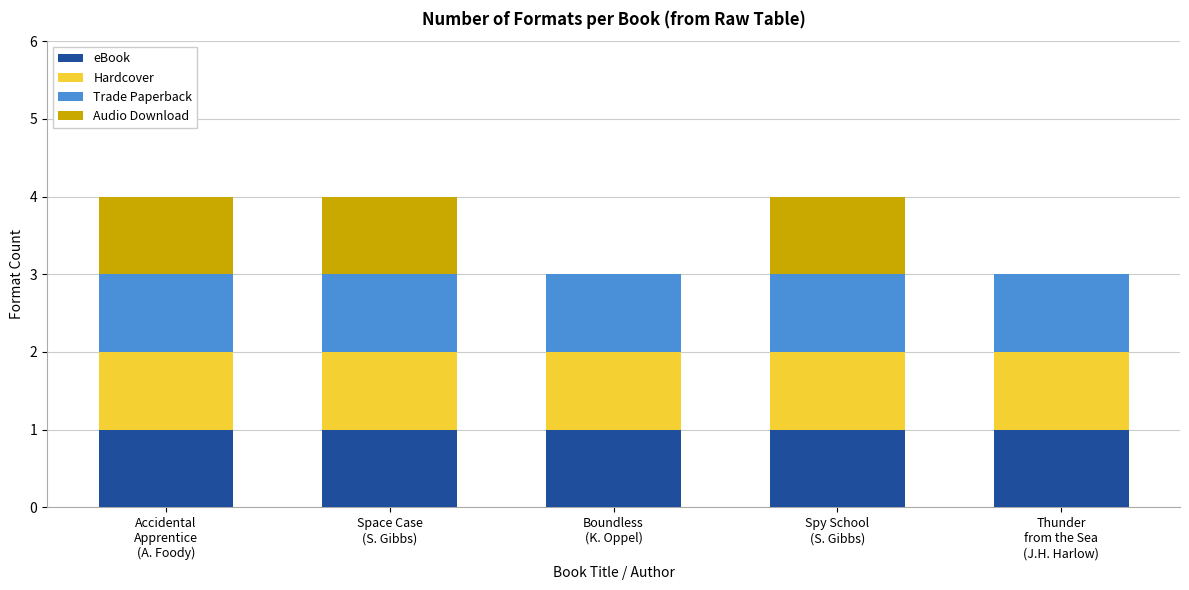

How many distinct data groups are displayed?

4